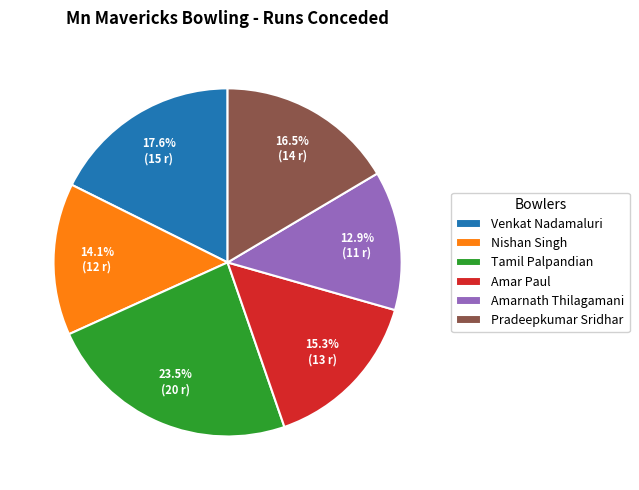

The Amarnath Thilagamani slice represents 13% of the pie. True or false?

True